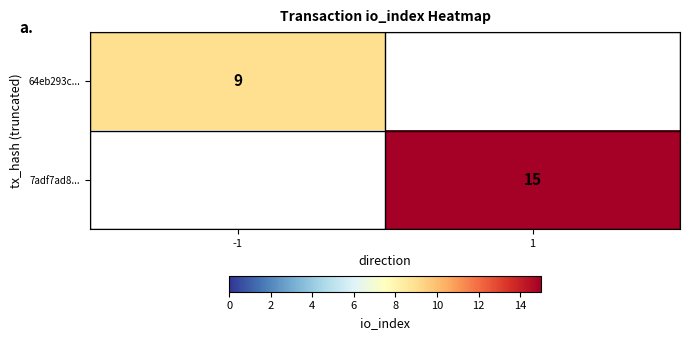

At which category does the chart reach its minimum across all series?

-1